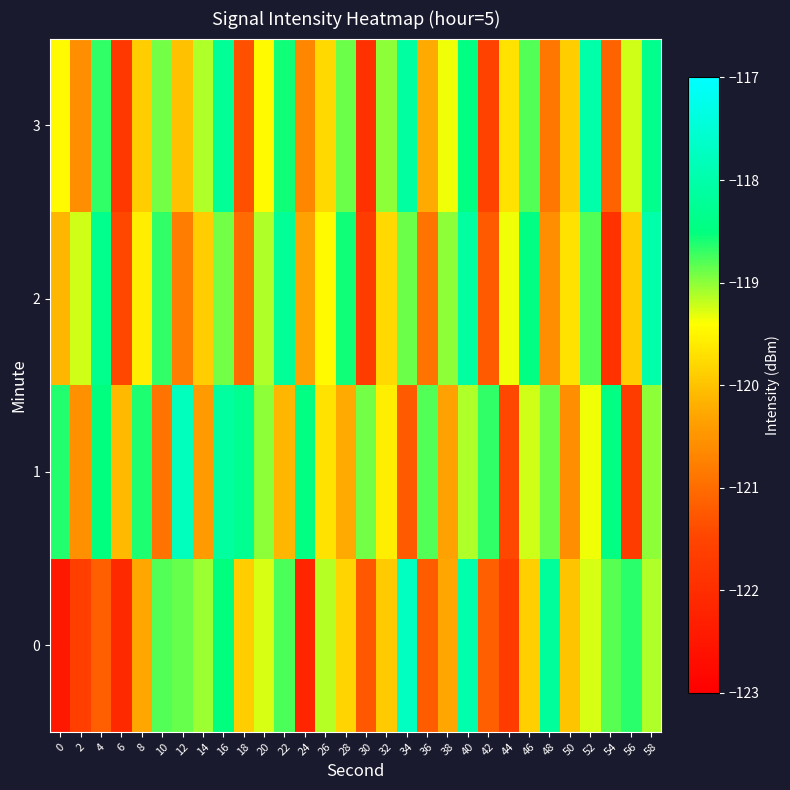

How many data points does each series have?

30